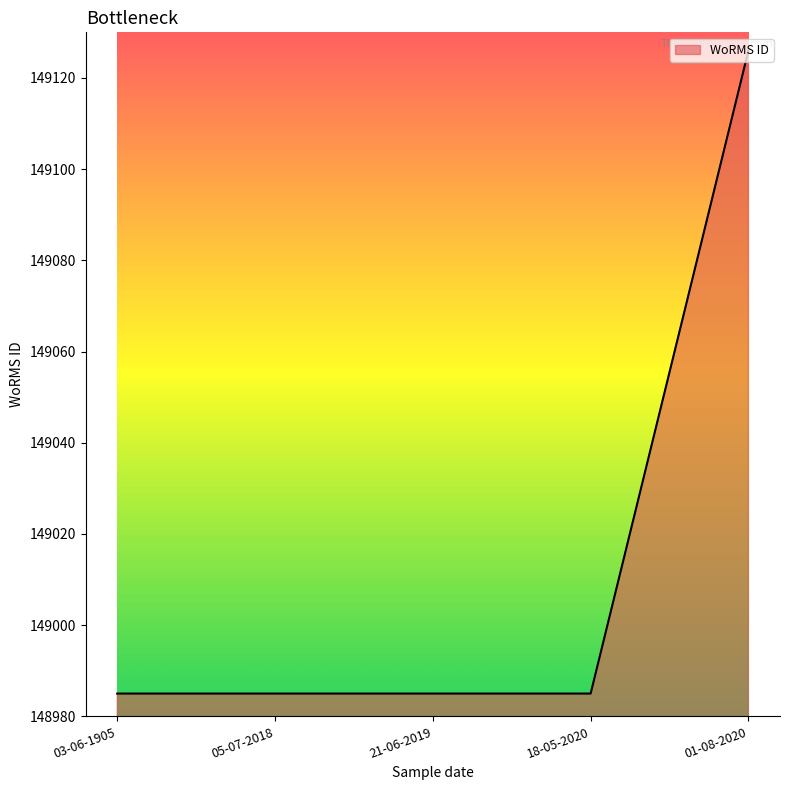

What position from the left is 01-08-2020?

5